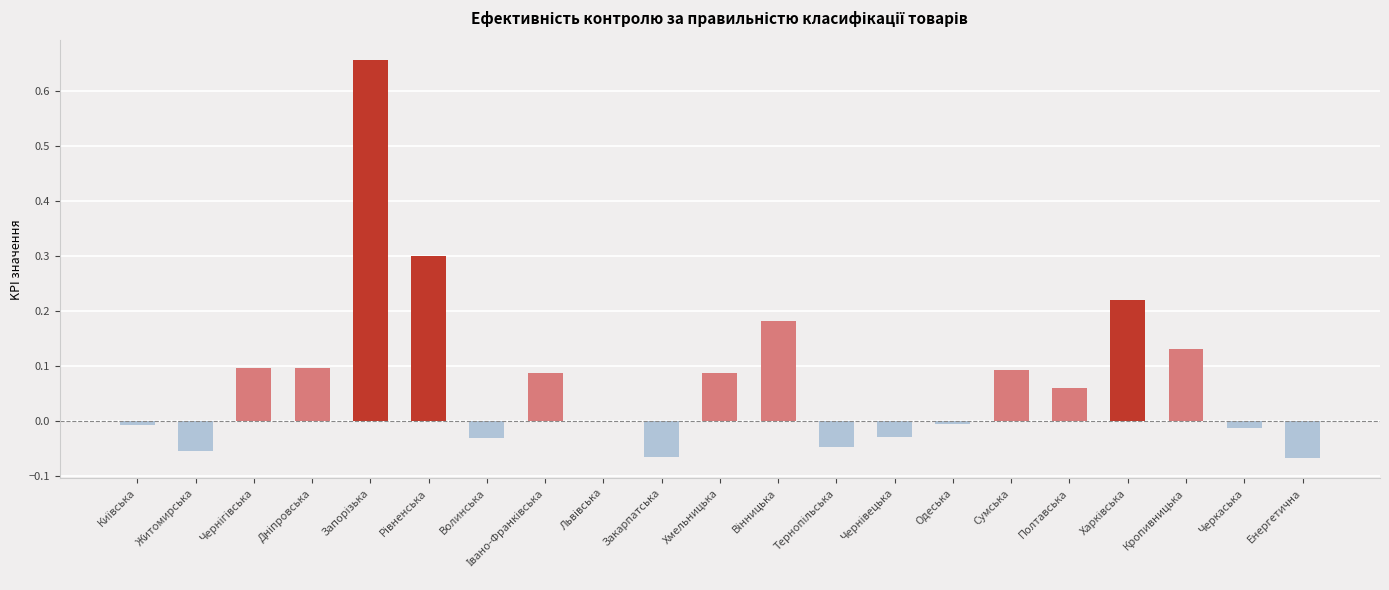

Are the bars horizontal?

No